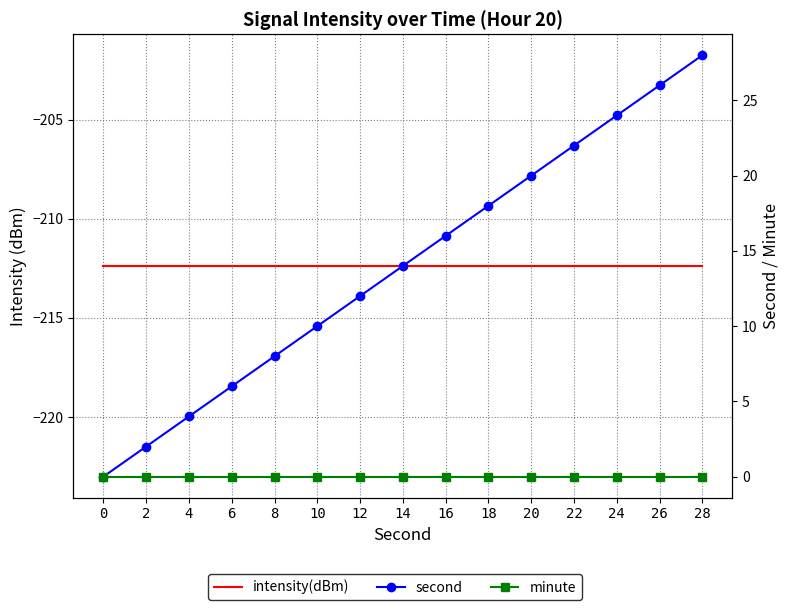

Reading left to right, what are all the values shown in this chart?

intensity(dBm): 0=-212.4	2=-212.4	4=-212.4	6=-212.4	8=-212.4	10=-212.4	12=-212.4	14=-212.4	16=-212.4	18=-212.4	20=-212.4	22=-212.4	24=-212.4	26=-212.4	28=-212.4
second: 0=0.0	2=2.0	4=4.0	6=6.0	8=8.0	10=10.0	12=12.0	14=14.0	16=16.0	18=18.0	20=20.0	22=22.0	24=24.0	26=26.0	28=28.0
minute: 0=0.0	2=0.0	4=0.0	6=0.0	8=0.0	10=0.0	12=0.0	14=0.0	16=0.0	18=0.0	20=0.0	22=0.0	24=0.0	26=0.0	28=0.0